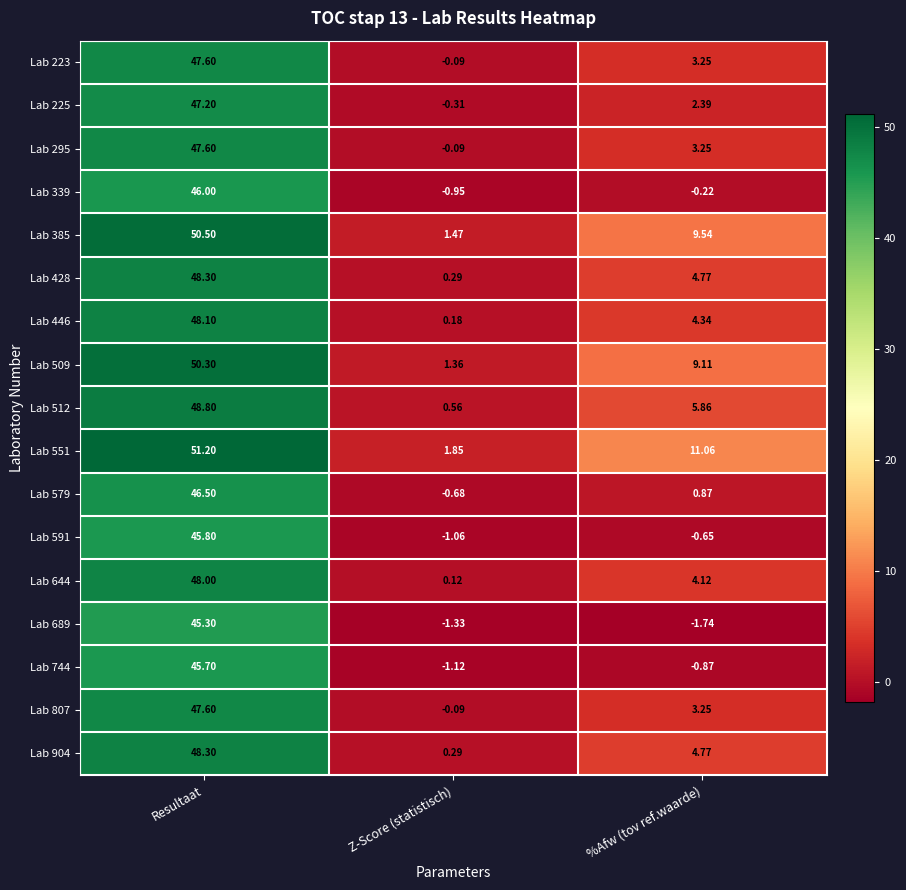

Which series changed the most between Resultaat and %Afw (tov ref.waarde)?

Lab 689